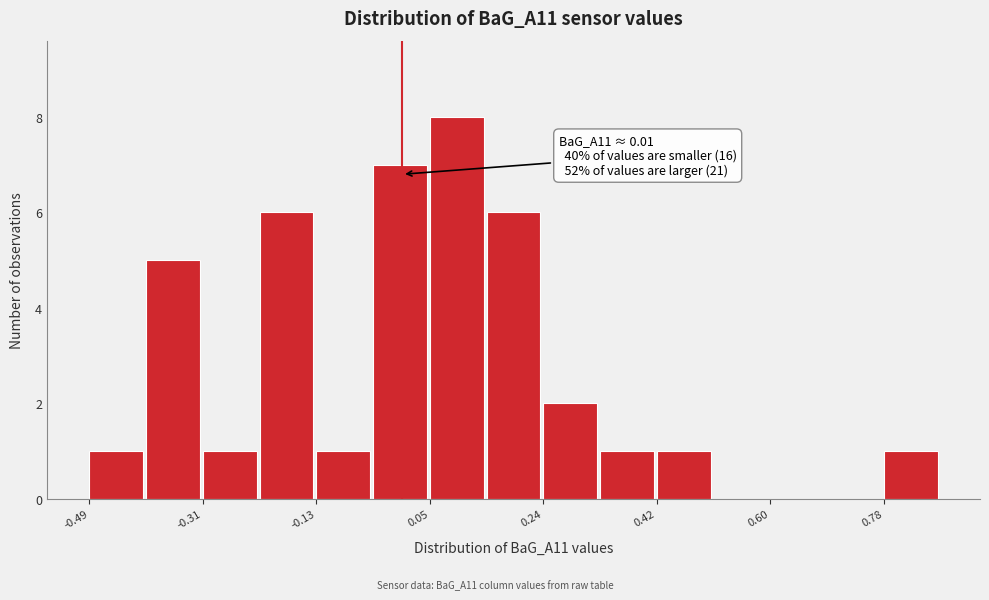

Which range on the x-axis has the tallest bar?

0.06 to 0.14